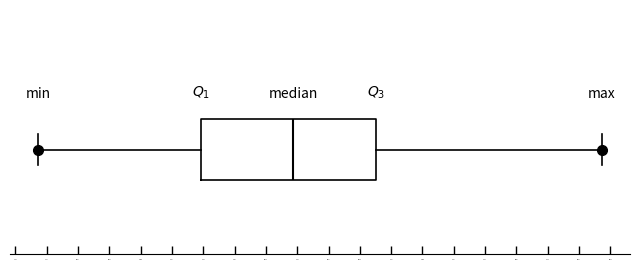

Read this box plot against the x-axis: the position of the median line, the range covered by the box, and the ends of both whiskers. The values are not printed on the chart, so give them approximately, as read against the axis.

median 2.80, box 2.44 to 3.12, whiskers 1.80 to 4.00